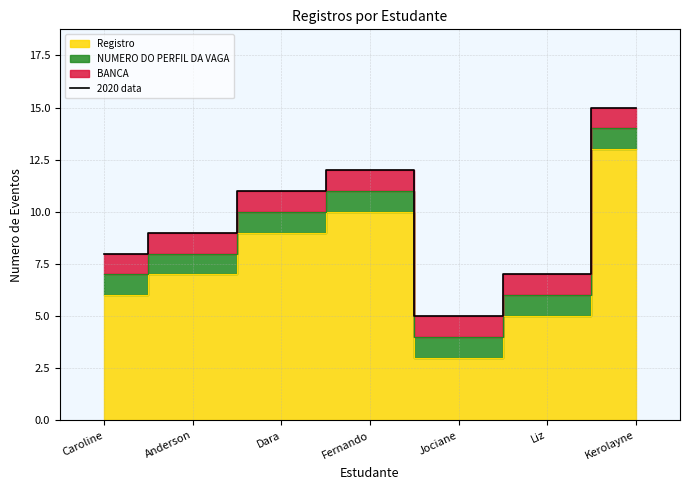

Does the chart display data point markers on the line(s)?

No